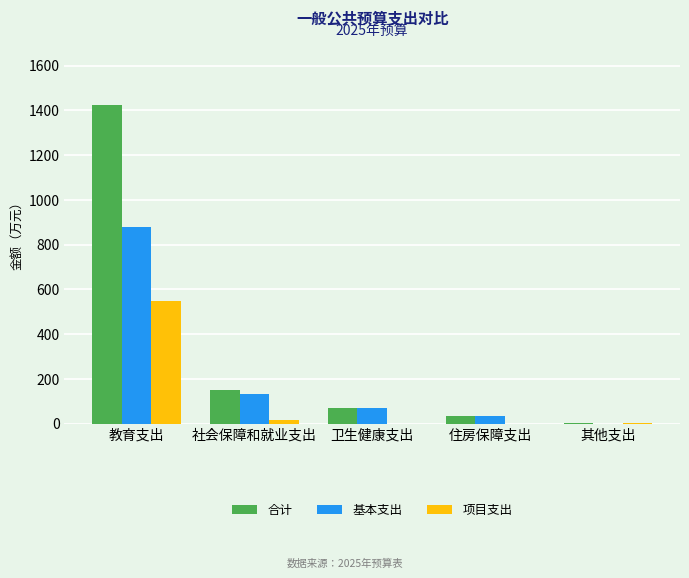

Where is 合计 nearest to the value 713?

社会保障和就业支出